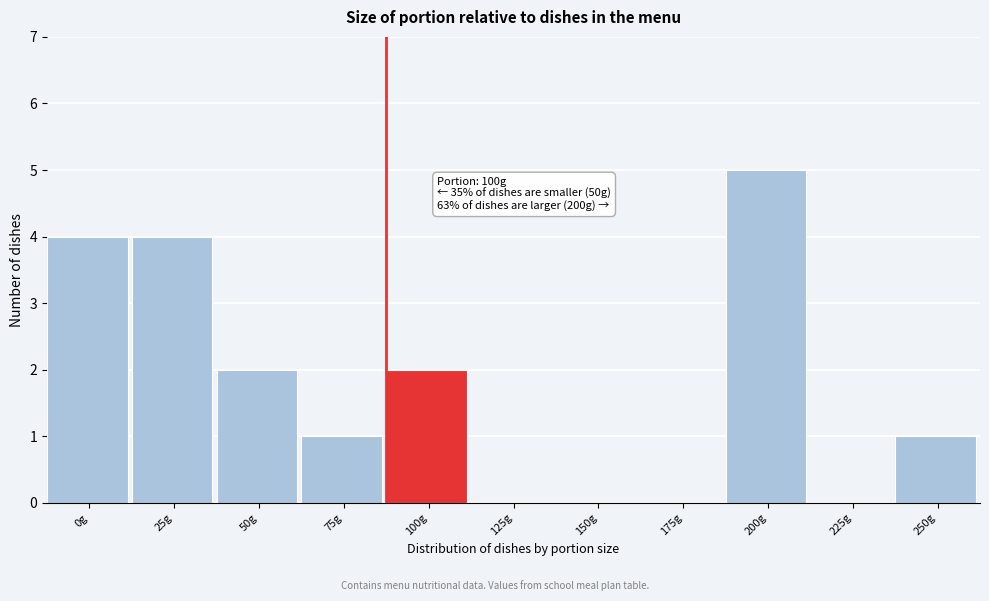

Reading left to right, transcribe all the data shown in this chart.

0g=4	25g=4	50g=2	75g=1	100g=2	125g=0	150g=0	175g=0	200g=5	225g=0	250g=1